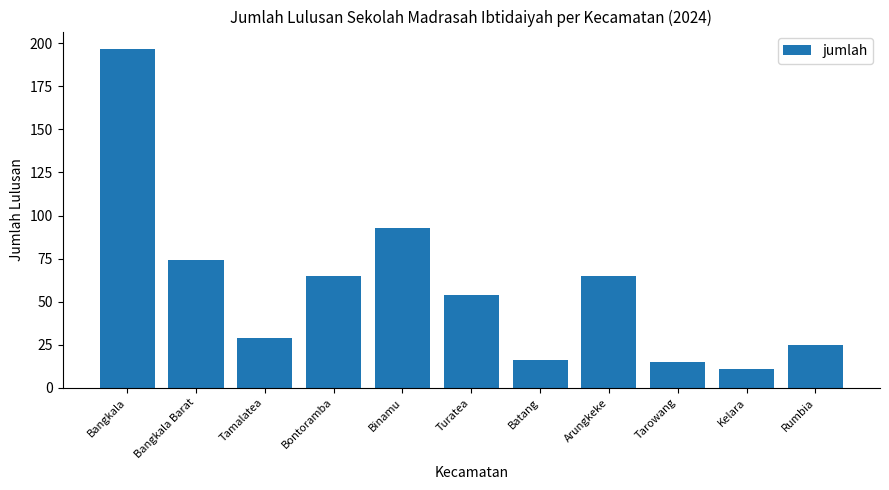

What is the label of the 8th bar from the left?

Arungkeke